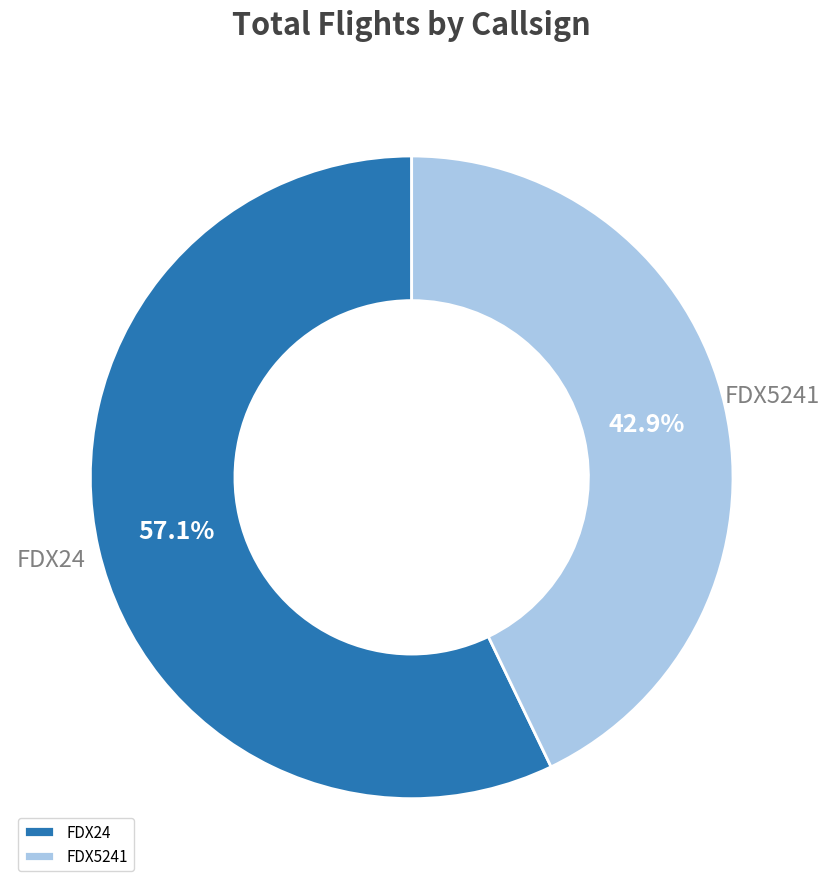

Is there any slice that represents more than half of the pie?

Yes